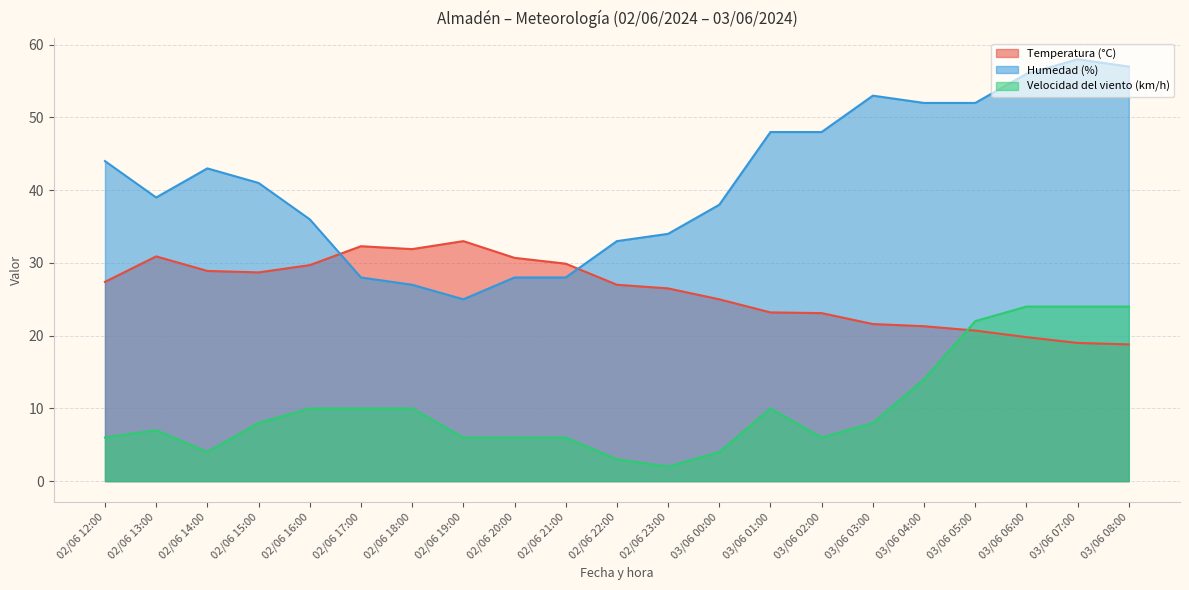

The Humedad (%) series shows 48.0 at 03/06 02:00. True or false?

True